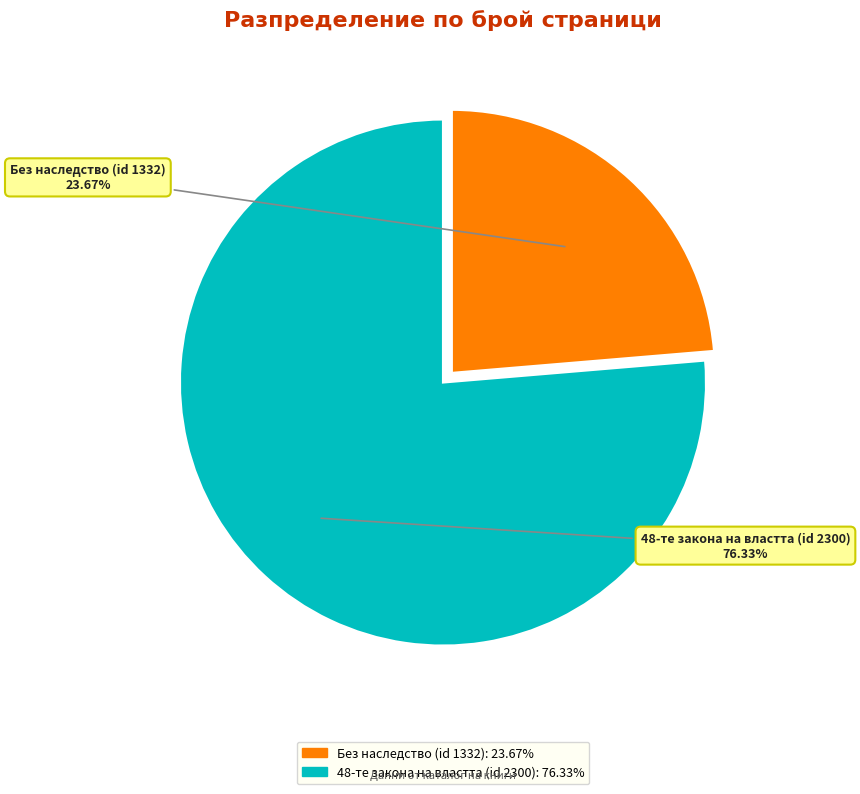

How many slices are in this pie chart?

2